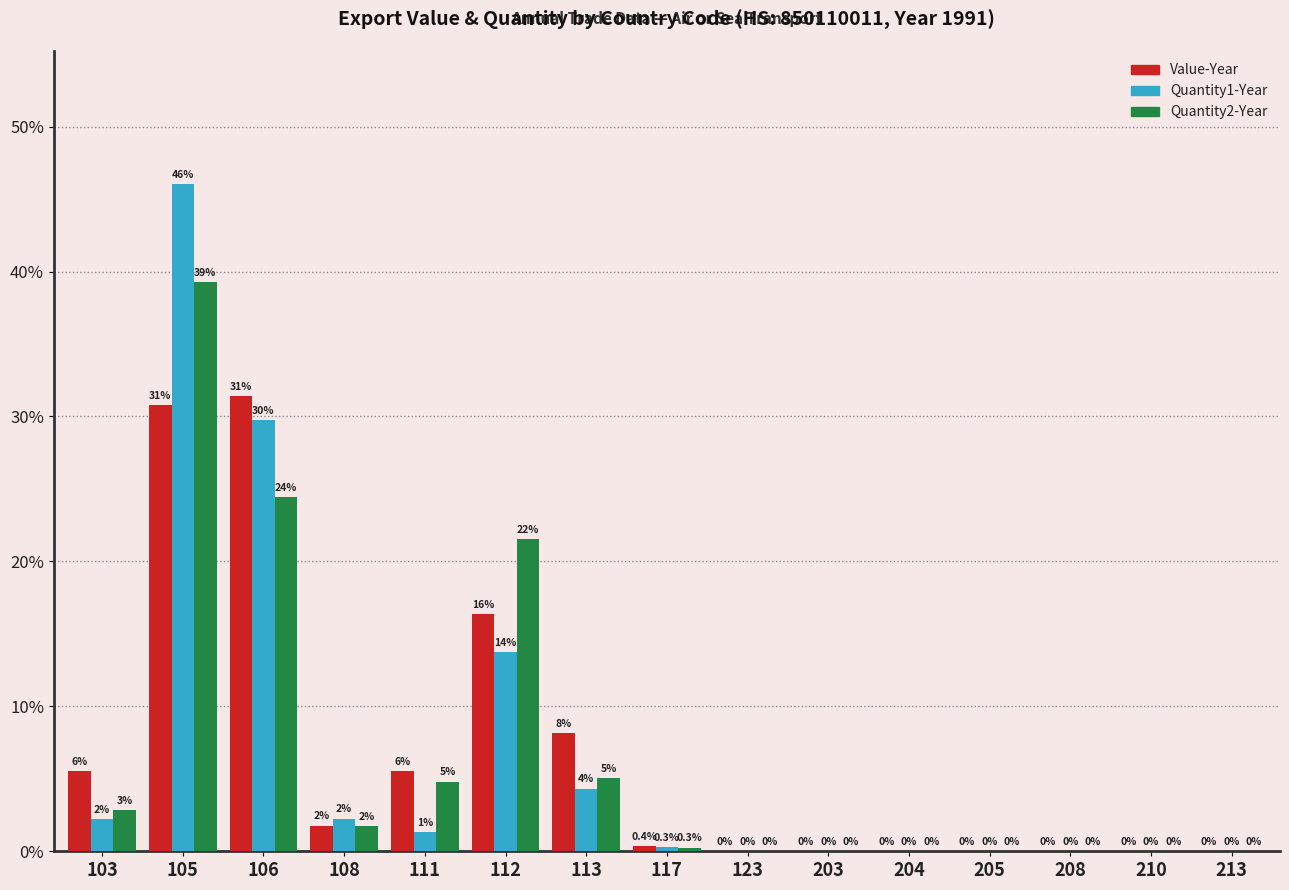

Is it true that Quantity2-Year equals 1.5 at 111?

False